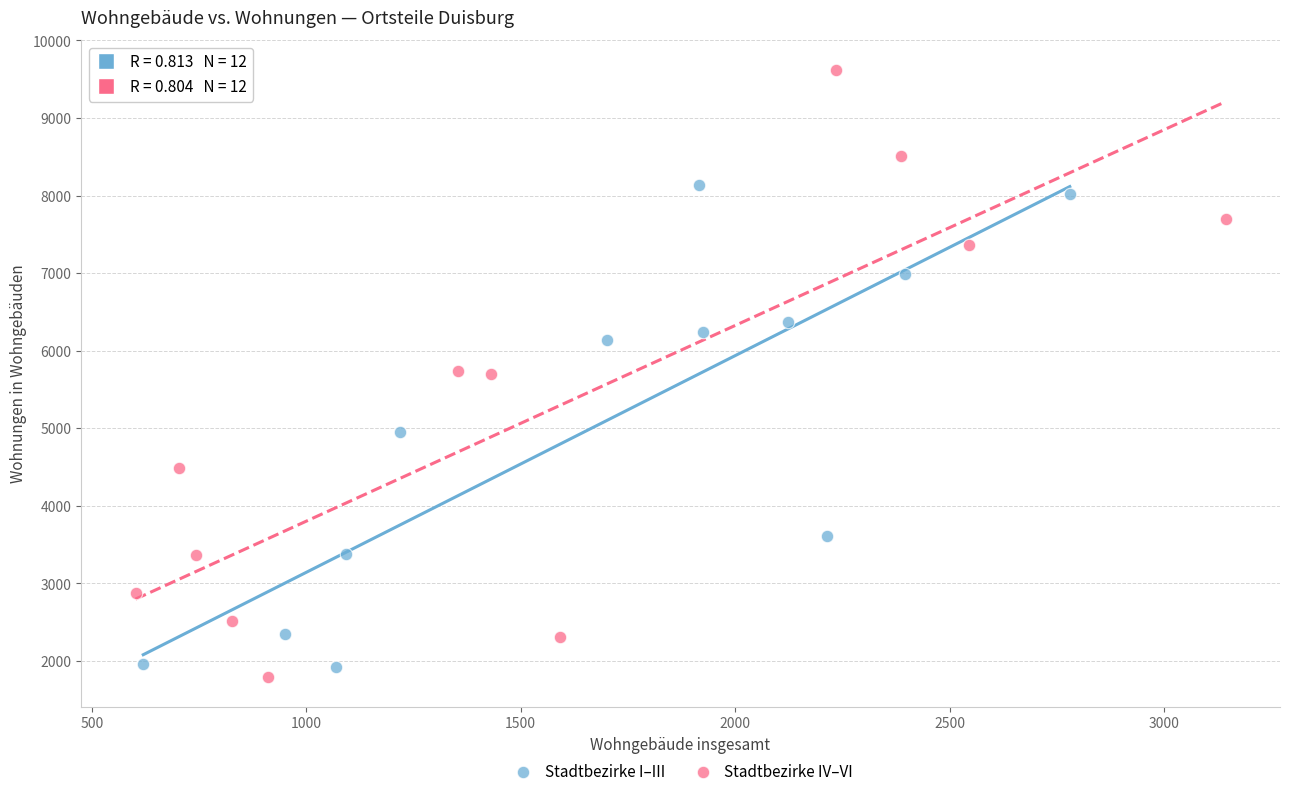

Which series has the widest spread of Y values?

Stadtbezirke IV–VI